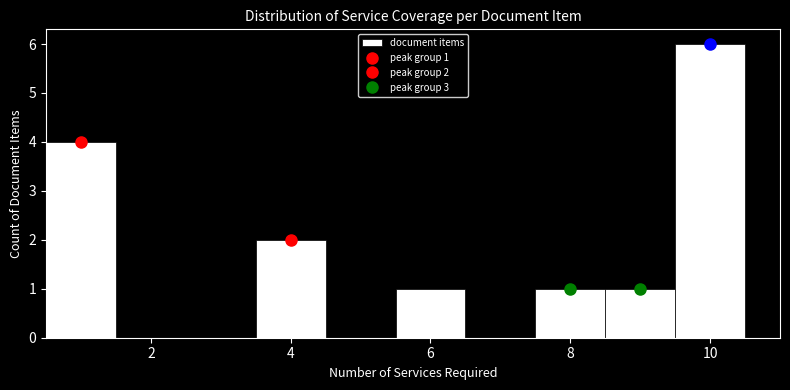

Over which range of the x-axis is the bar tallest?

9.5 to 10.5